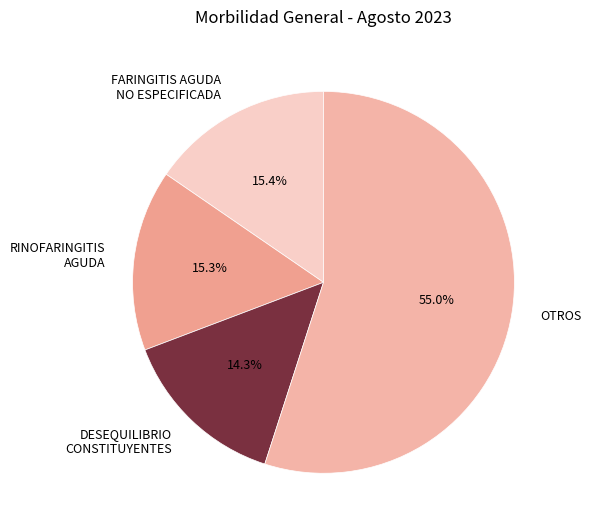

Count the number of slices in the pie.

4